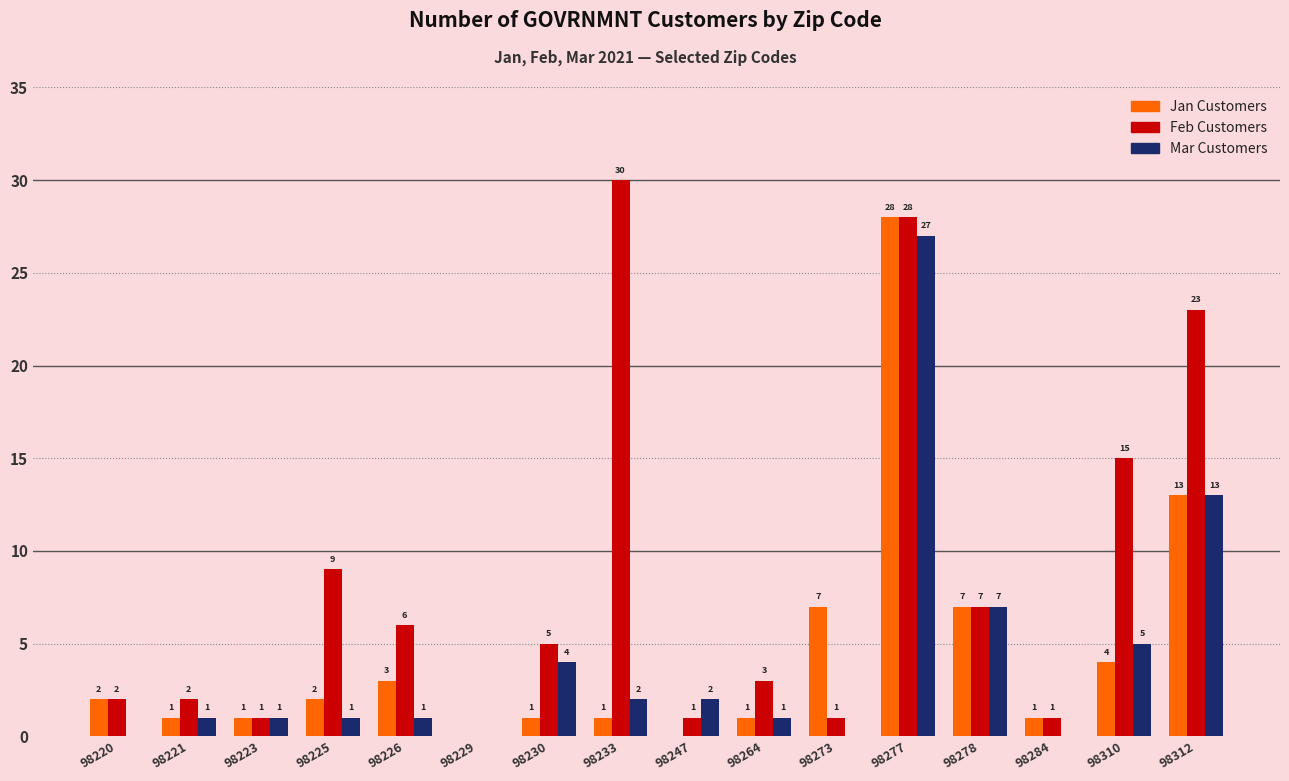

What is the sum of all Jan Customers values?

72